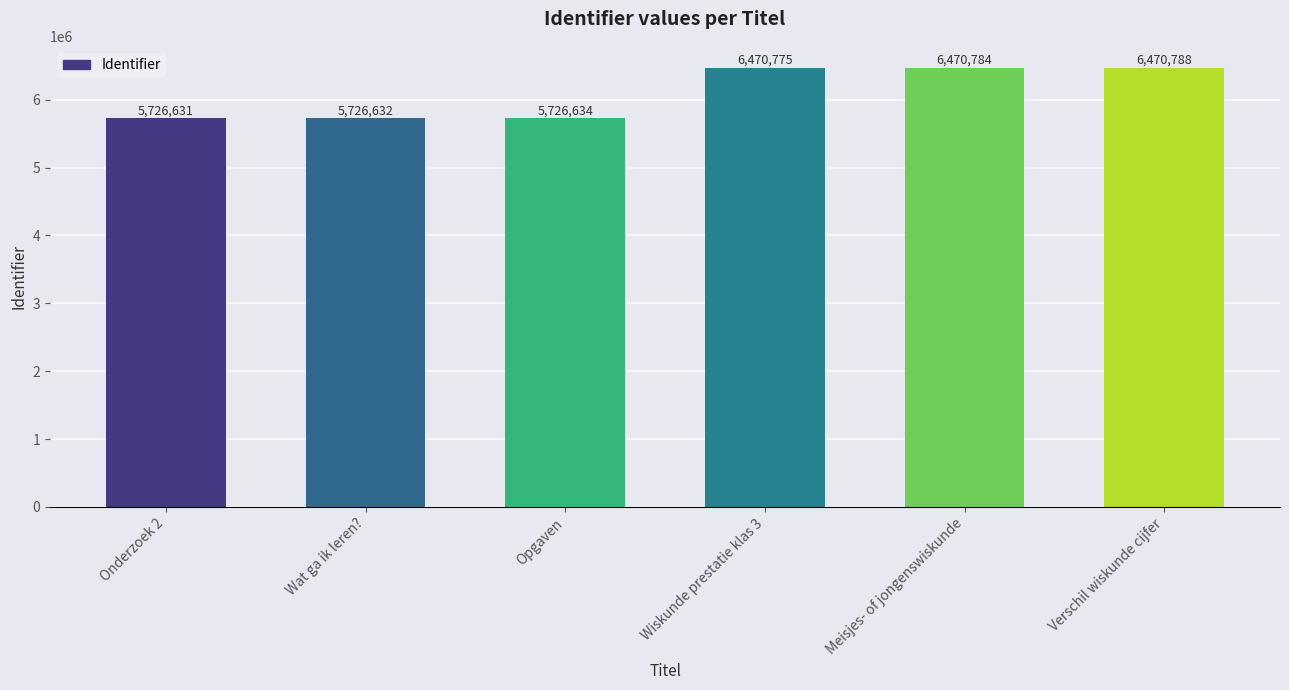

True or false: the data shows 6470784 at Meisjes- of jongenswiskunde.

True